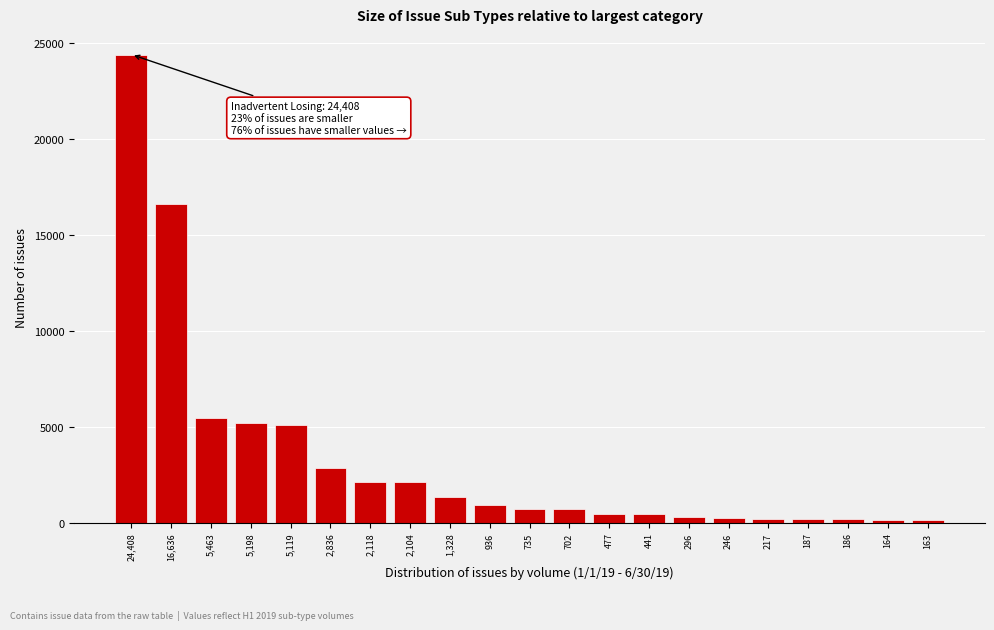

What is the difference between the maximum and minimum values?

24245